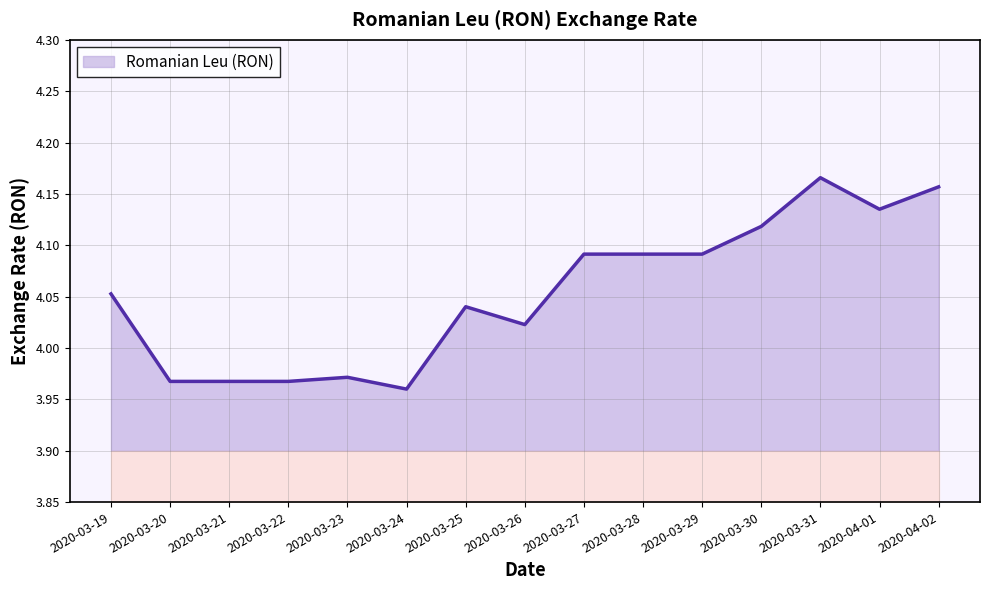

Which has a higher value, 2020-04-01 or 2020-03-27?

2020-04-01